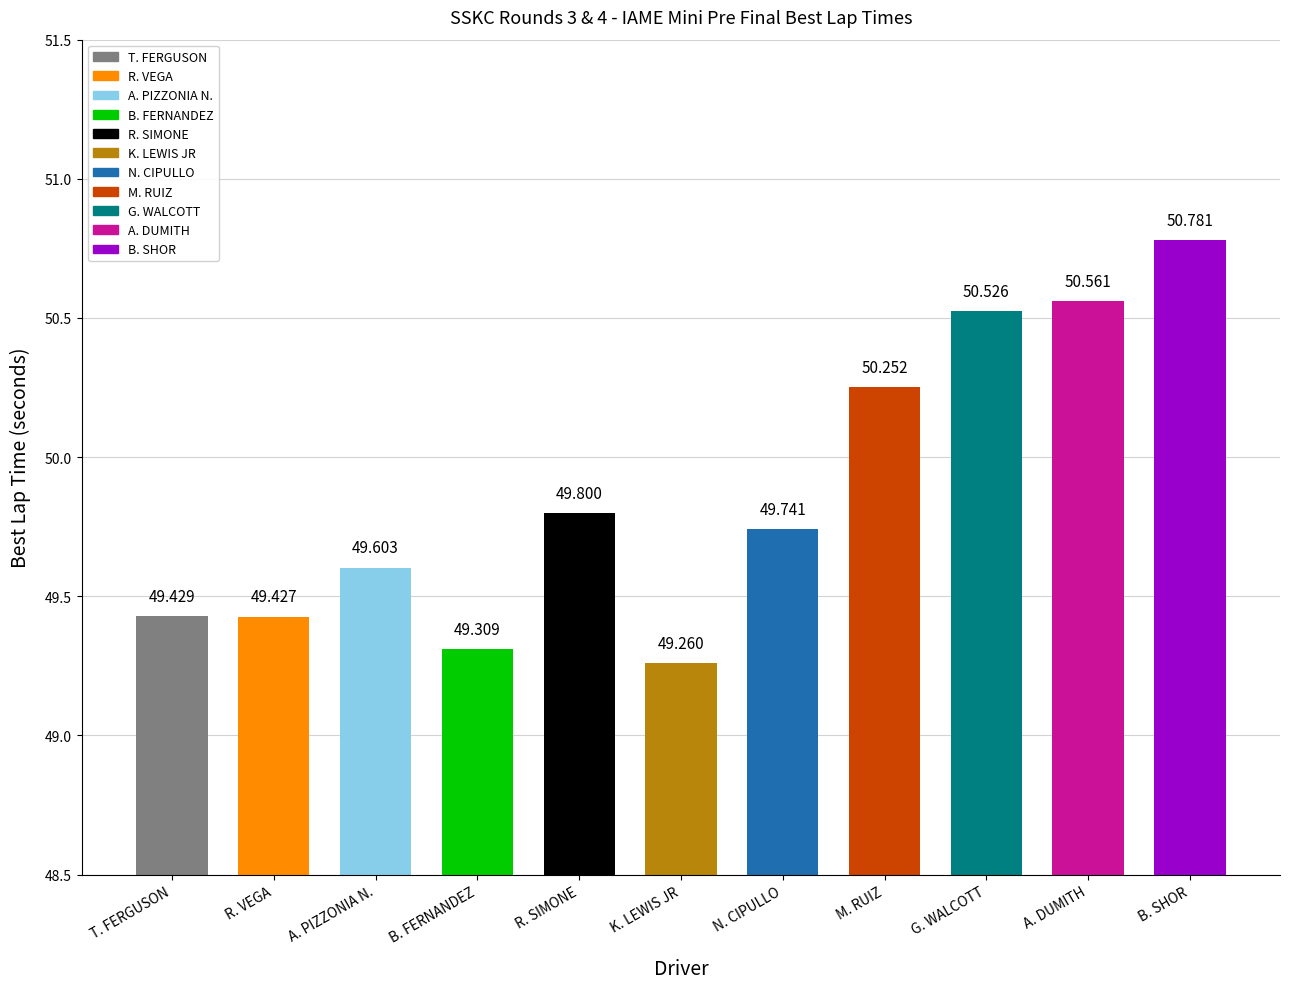

Between T. FERGUSON and N. CIPULLO, which is larger?

N. CIPULLO